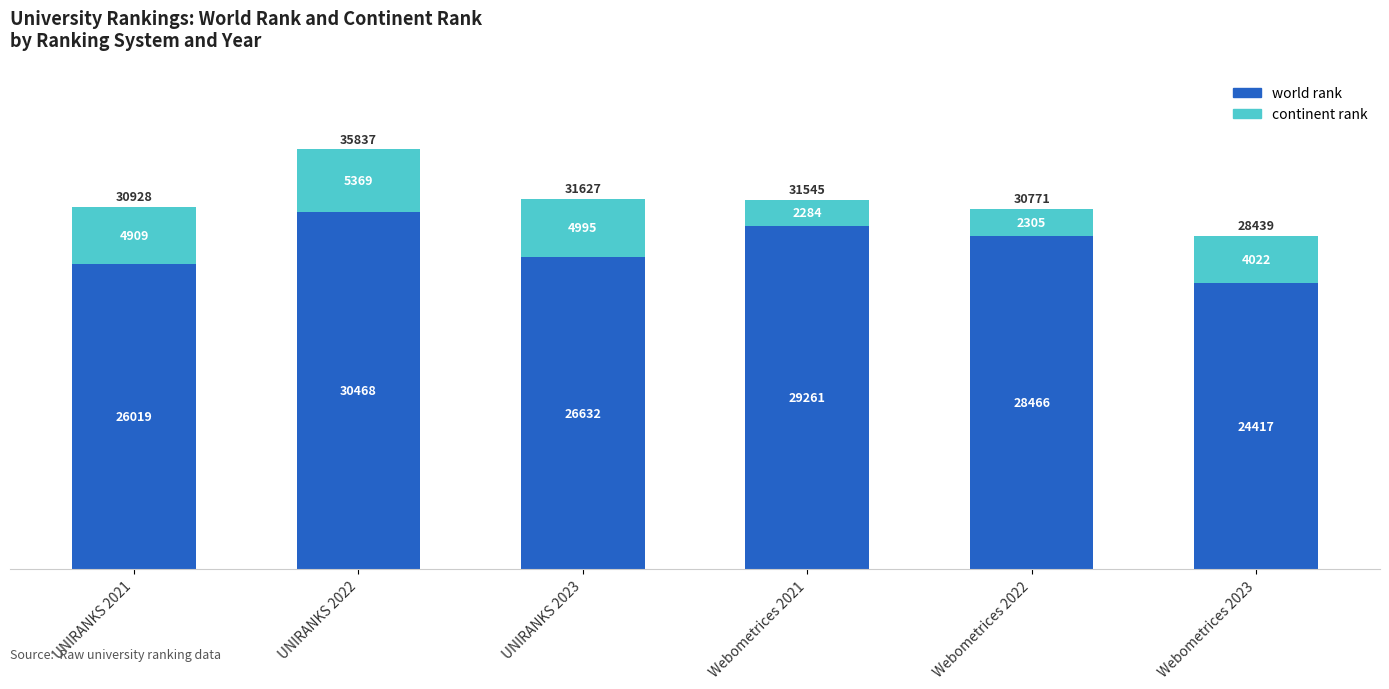

What is the maximum value for world rank?

30468